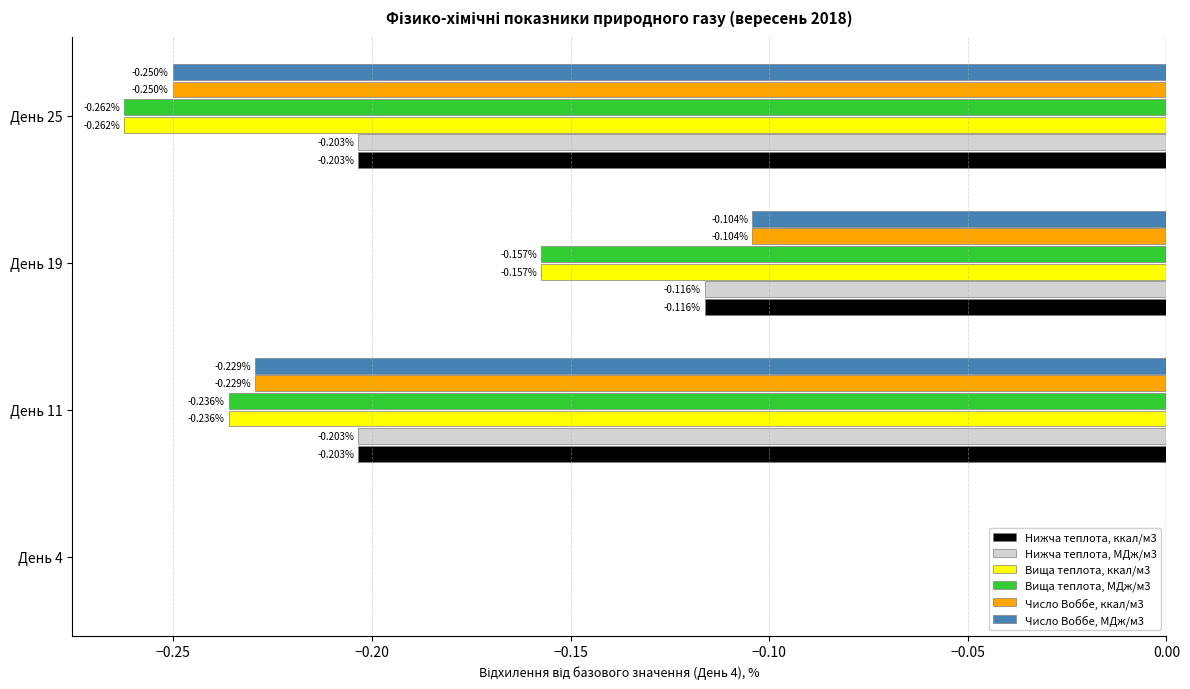

What is the sum of the Вища теплота, МДж/м3 values at День 19 and День 25?

-0.4